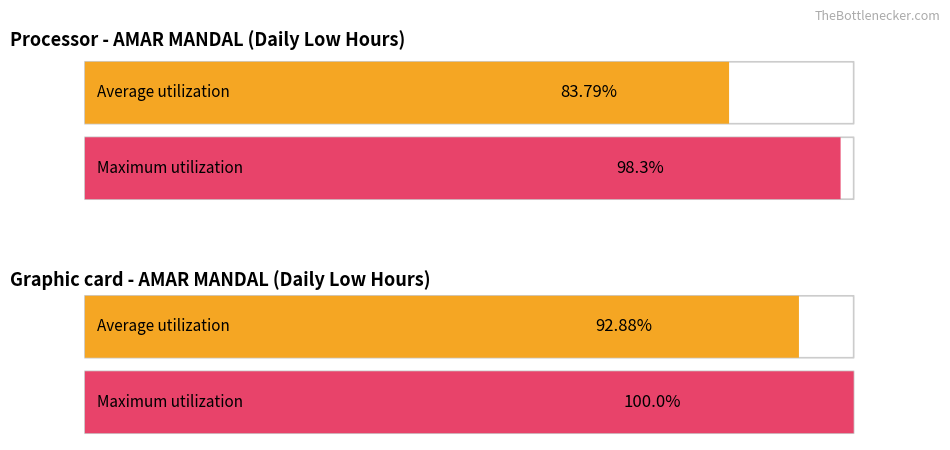

Does the chart contain any negative values?

No